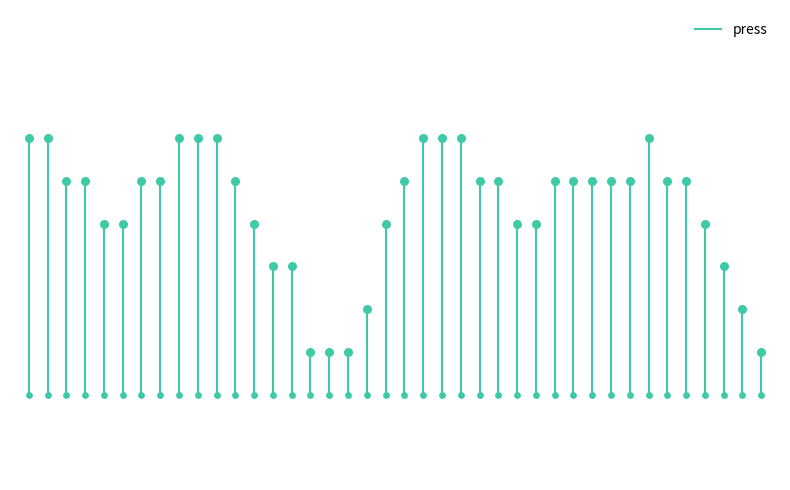

What is the ratio of the value at 09:00 to the value at 08:00?

1.0